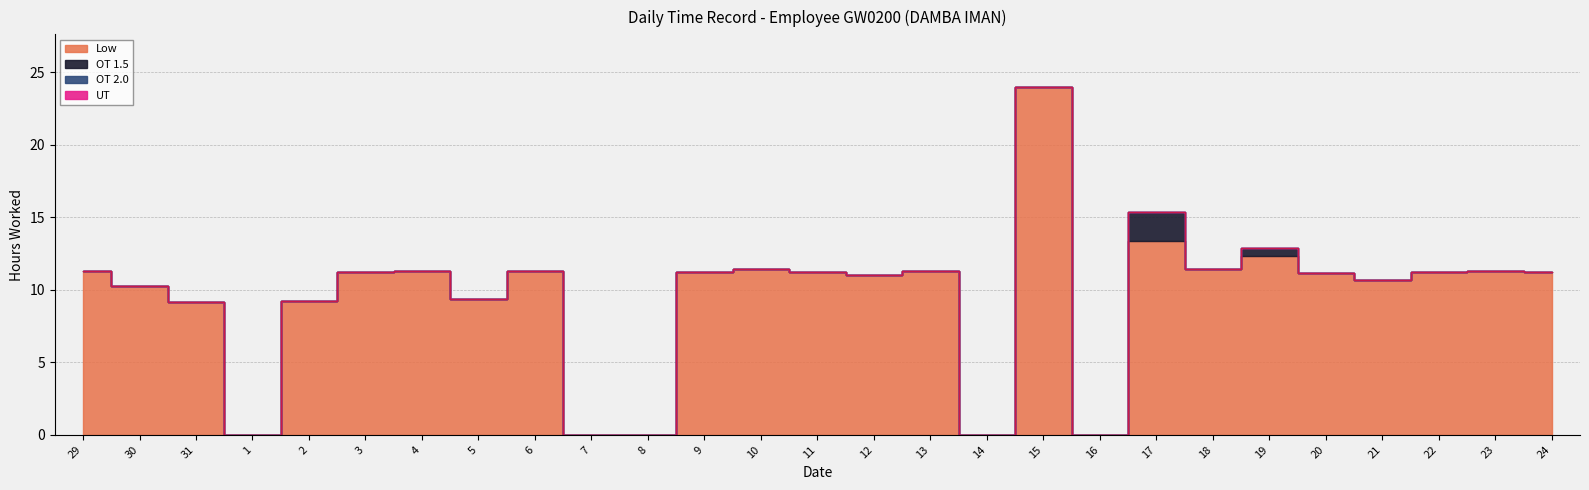

Where is the first local minimum for Low?

1